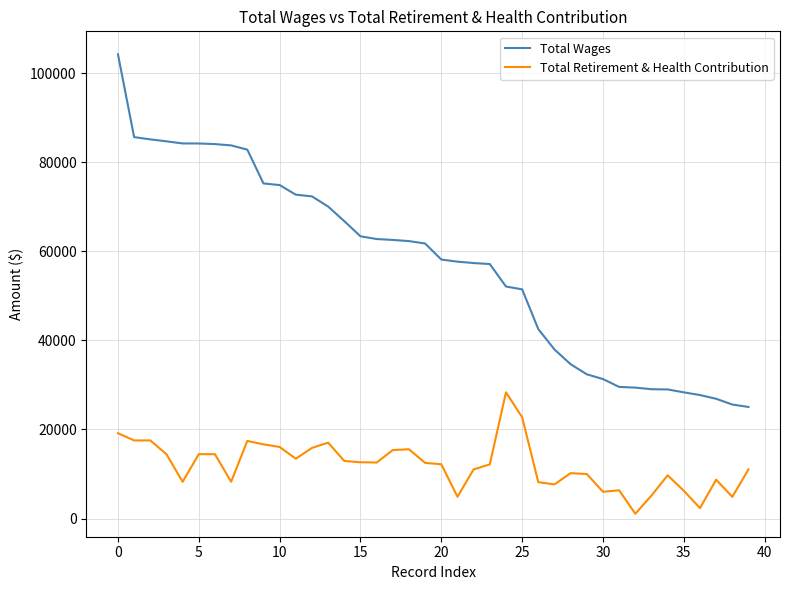

Which series has the largest range (max minus min)?

Total Wages